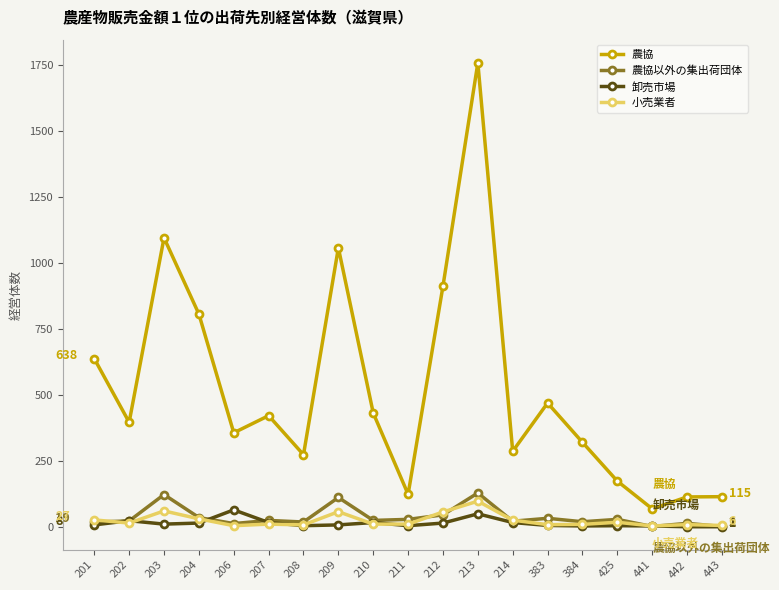

Which category has the highest value in the 農協 series?

213